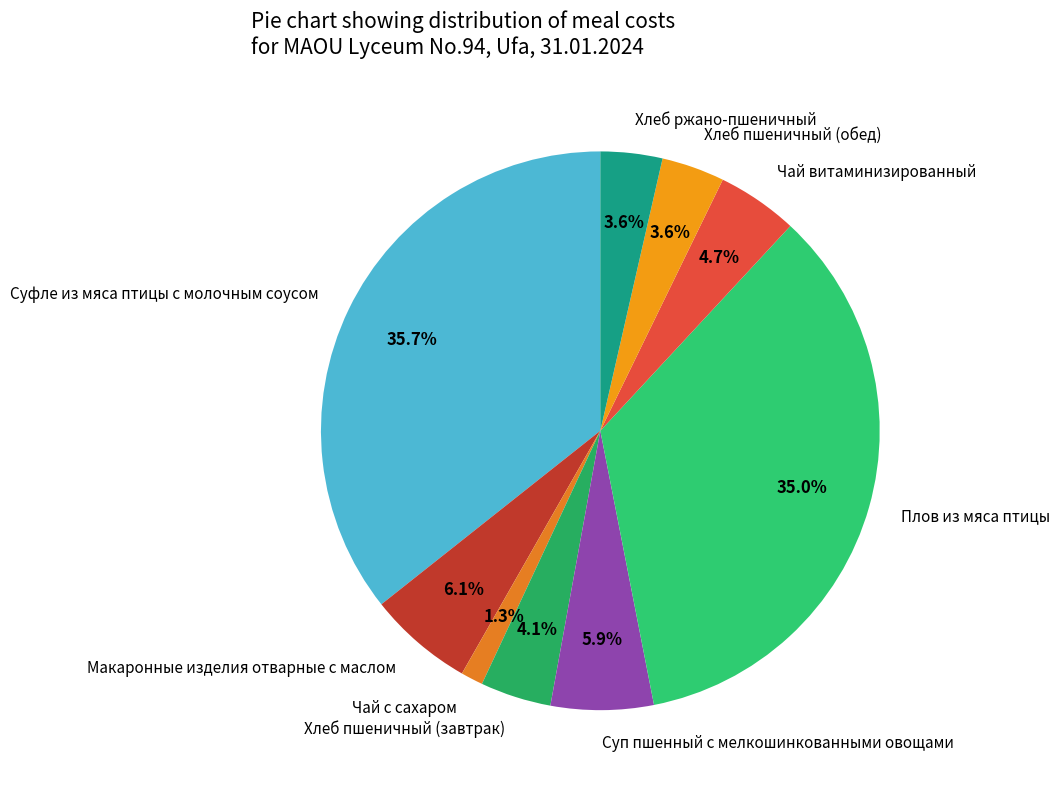

Is Хлеб пшеничный (завтрак) the majority of the pie?

No